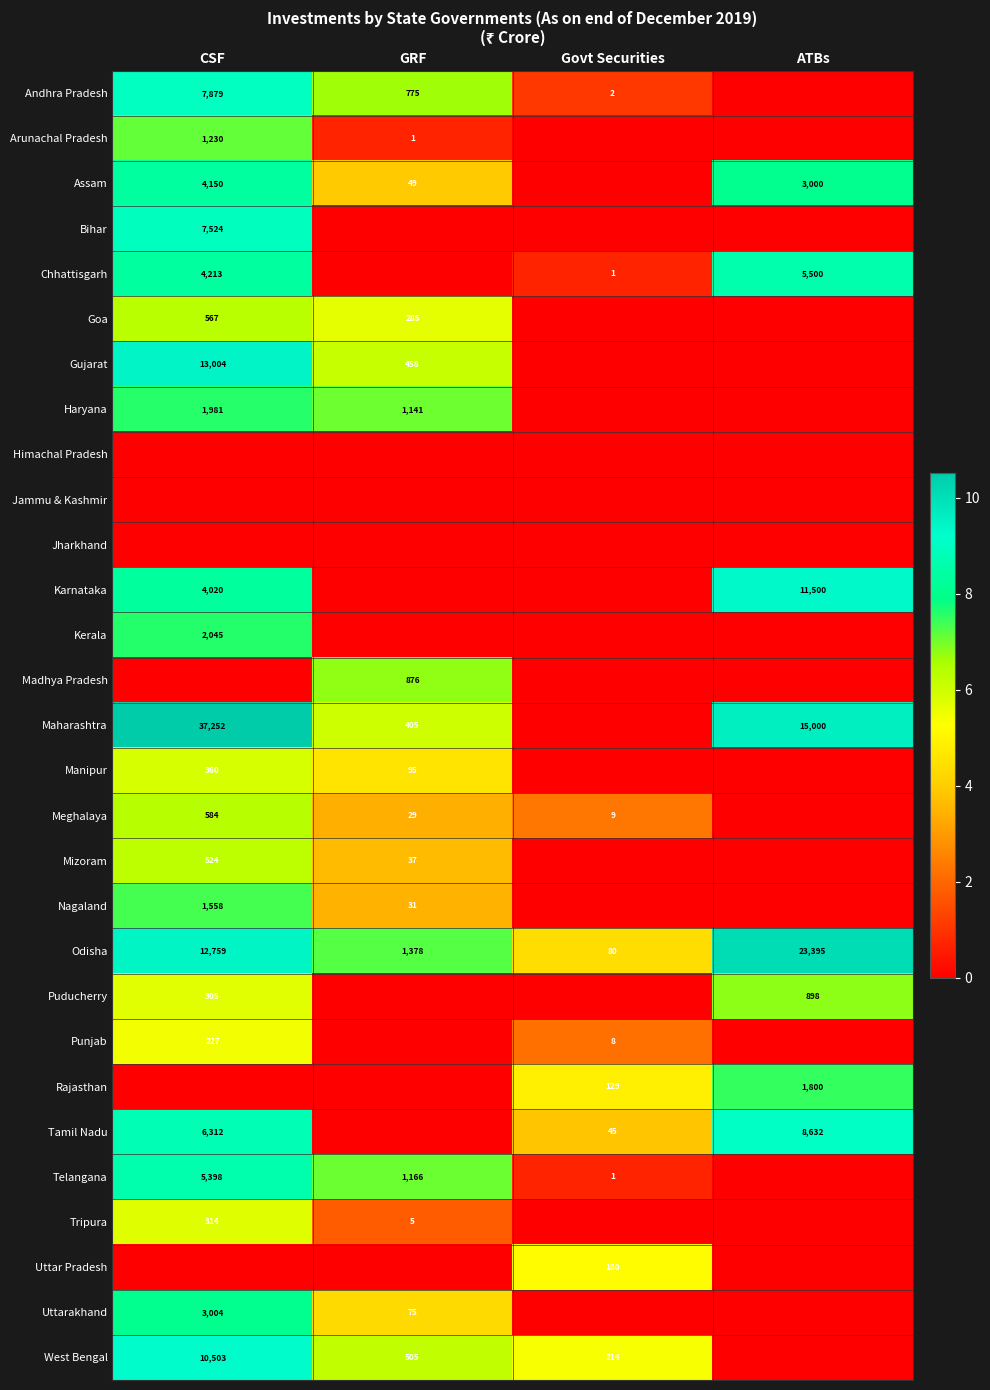

Is the value of Maharashtra at CSF greater than the value of Chhattisgarh at ATBs?

Yes